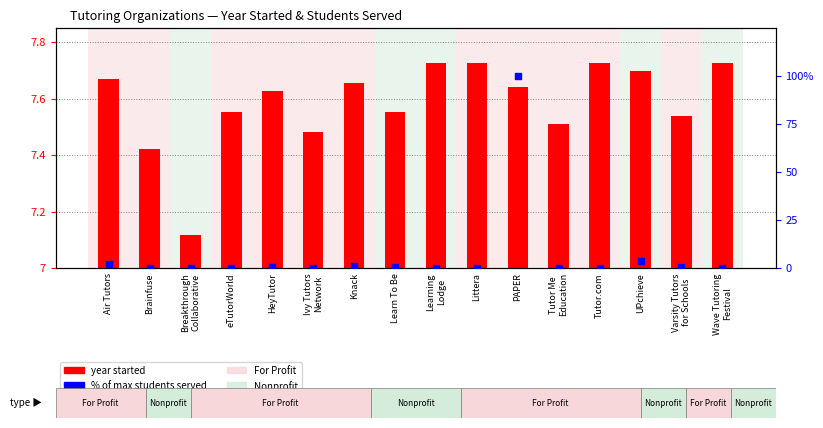

Which series has the widest spread of Y values?

% of max students served